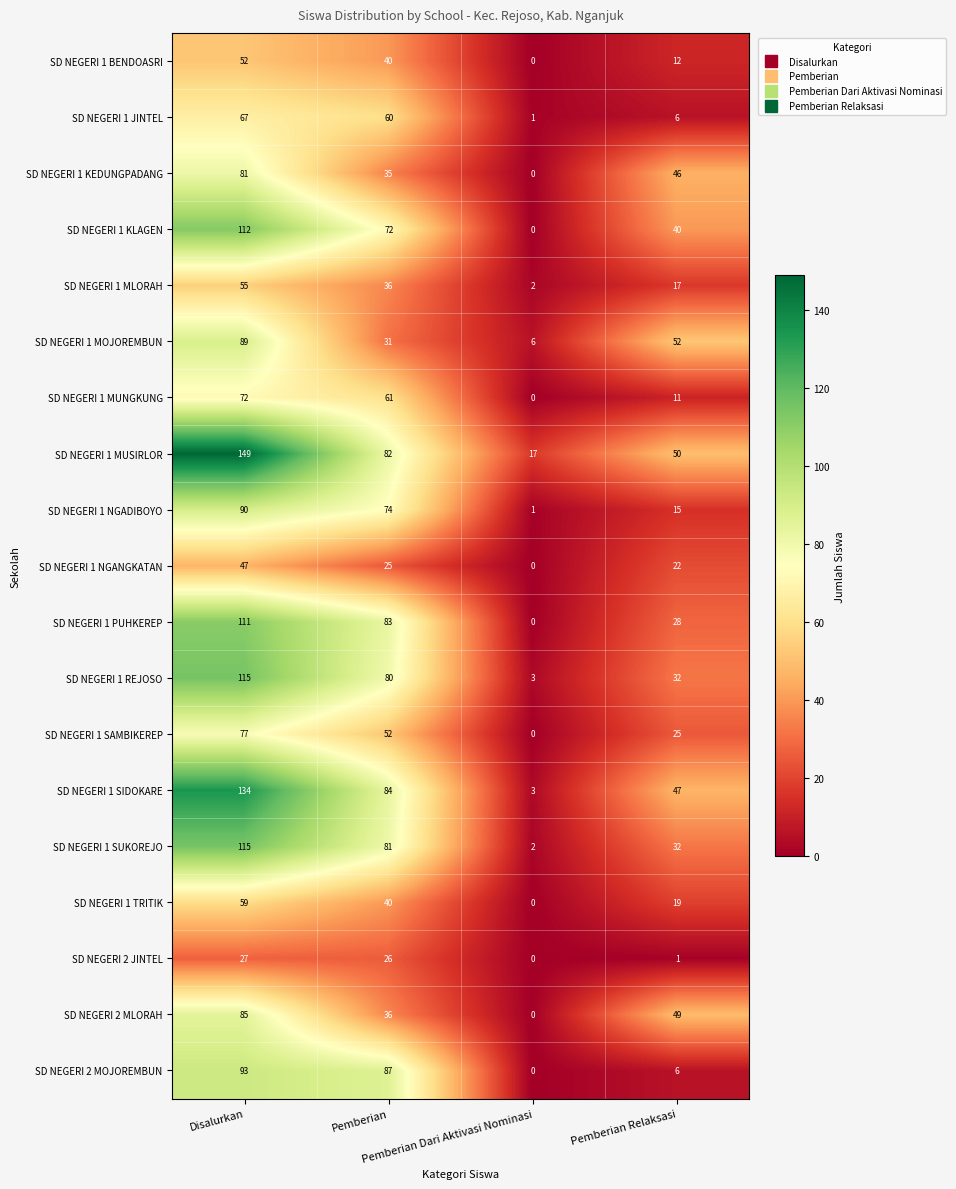

What is the difference between the second highest and minimum values in the SD NEGERI 1 JINTEL series?

59